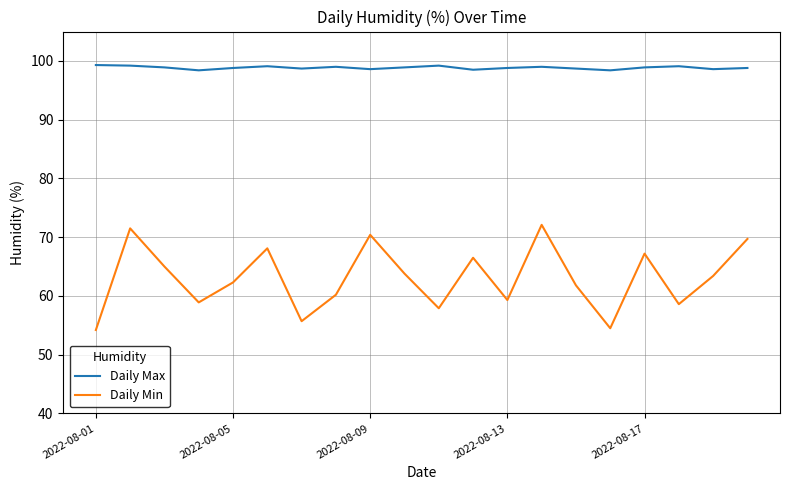

What is the minimum value shown in the chart?

54.2